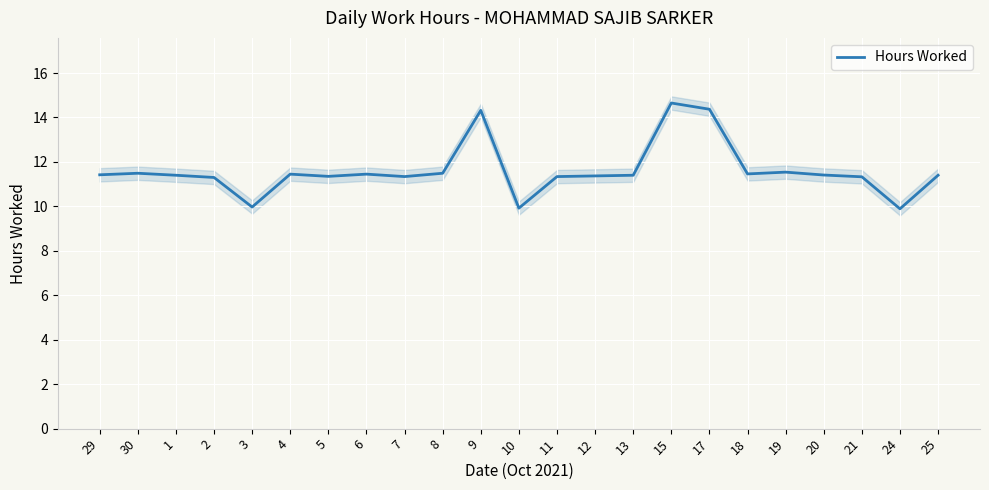

How many categories are shown in the chart?

23